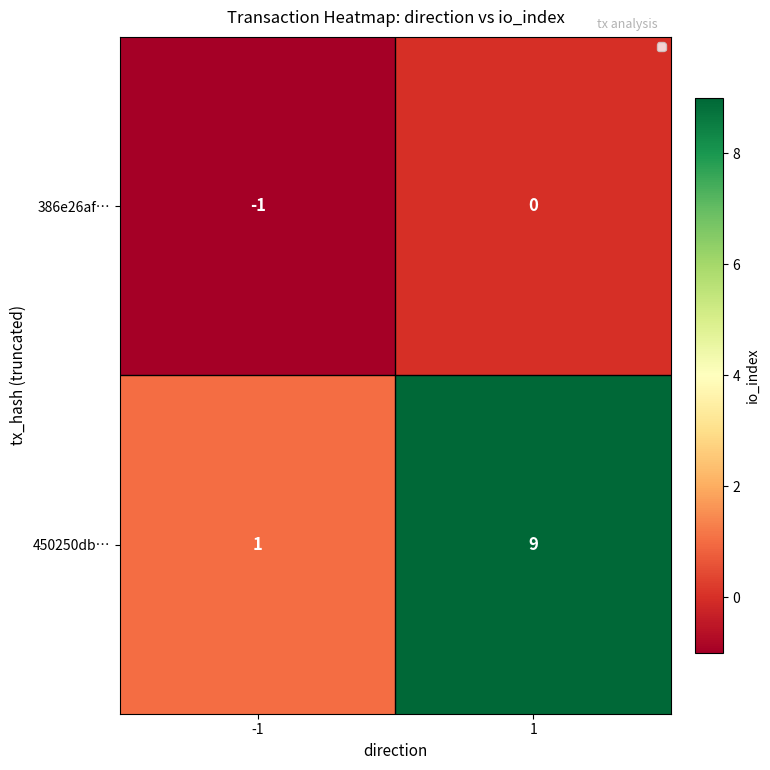

At how many categories does at least one series exceed 5?

1